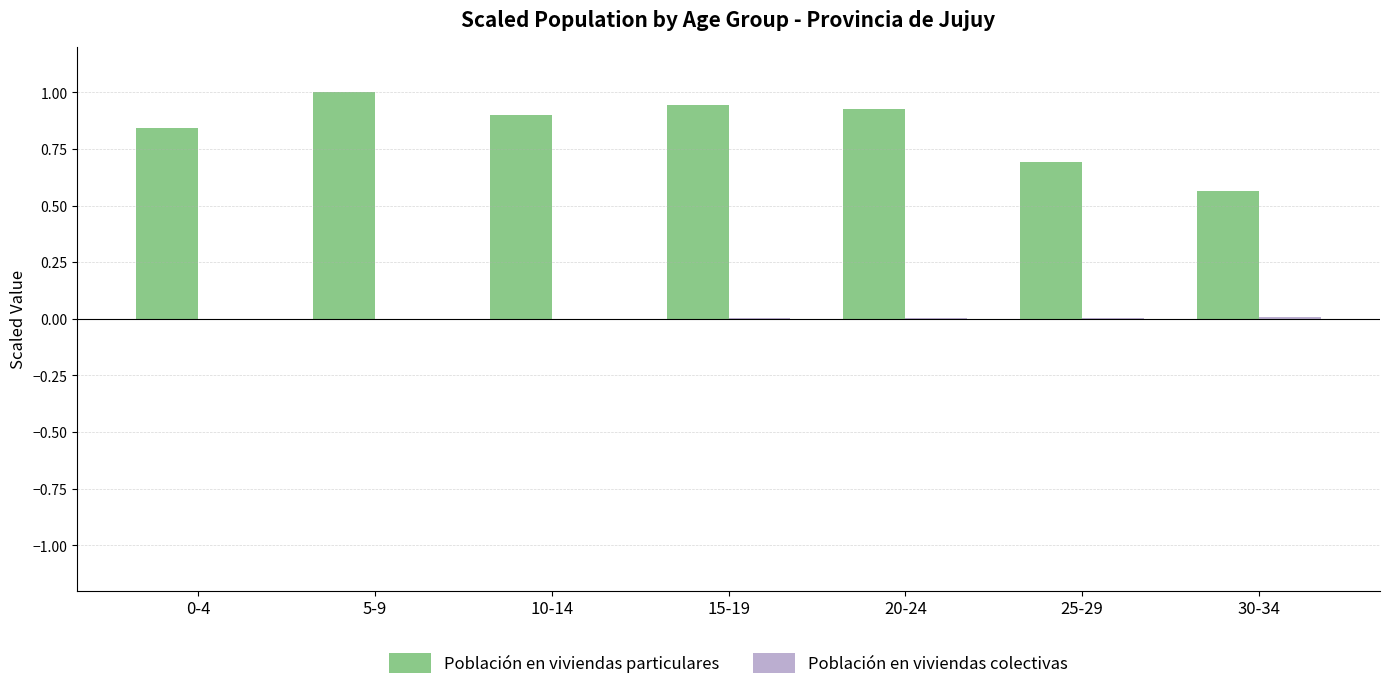

The Población en viviendas particulares series shows 0.9 at 15-19. True or false?

True